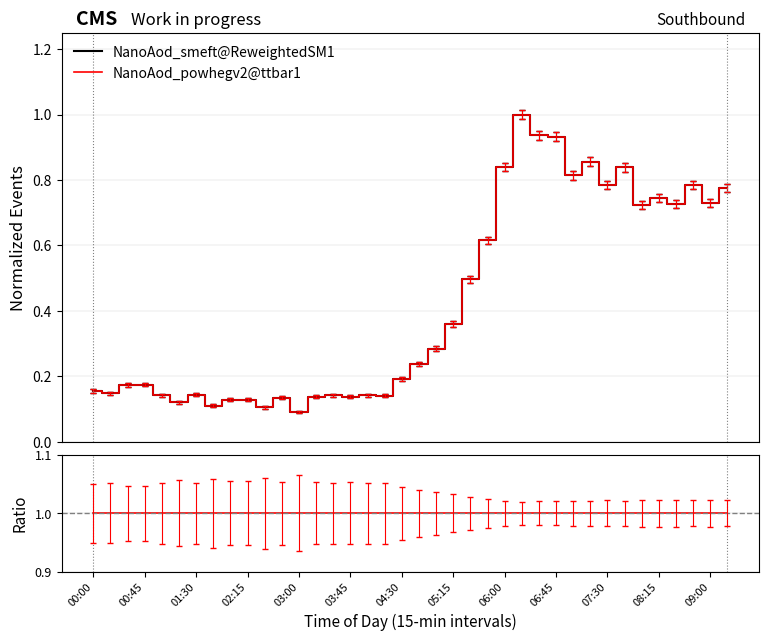

Which series has the largest total across all categories?

Ratio